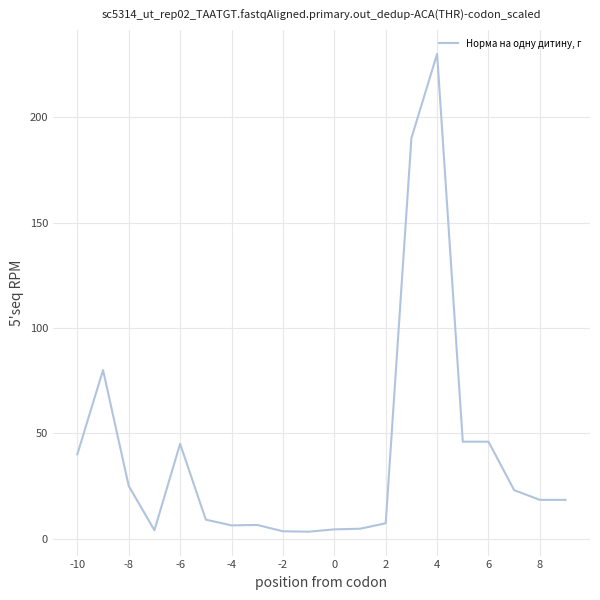

What is the difference between the maximum and minimum values?

226.7